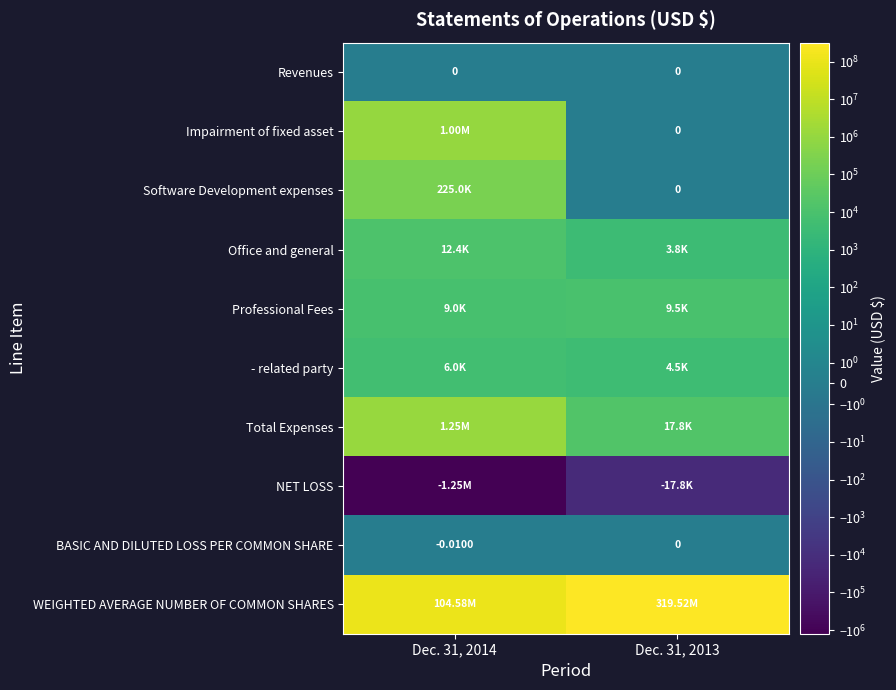

What is the spread (max minus min) of values at Dec. 31, 2013?

319536719.0